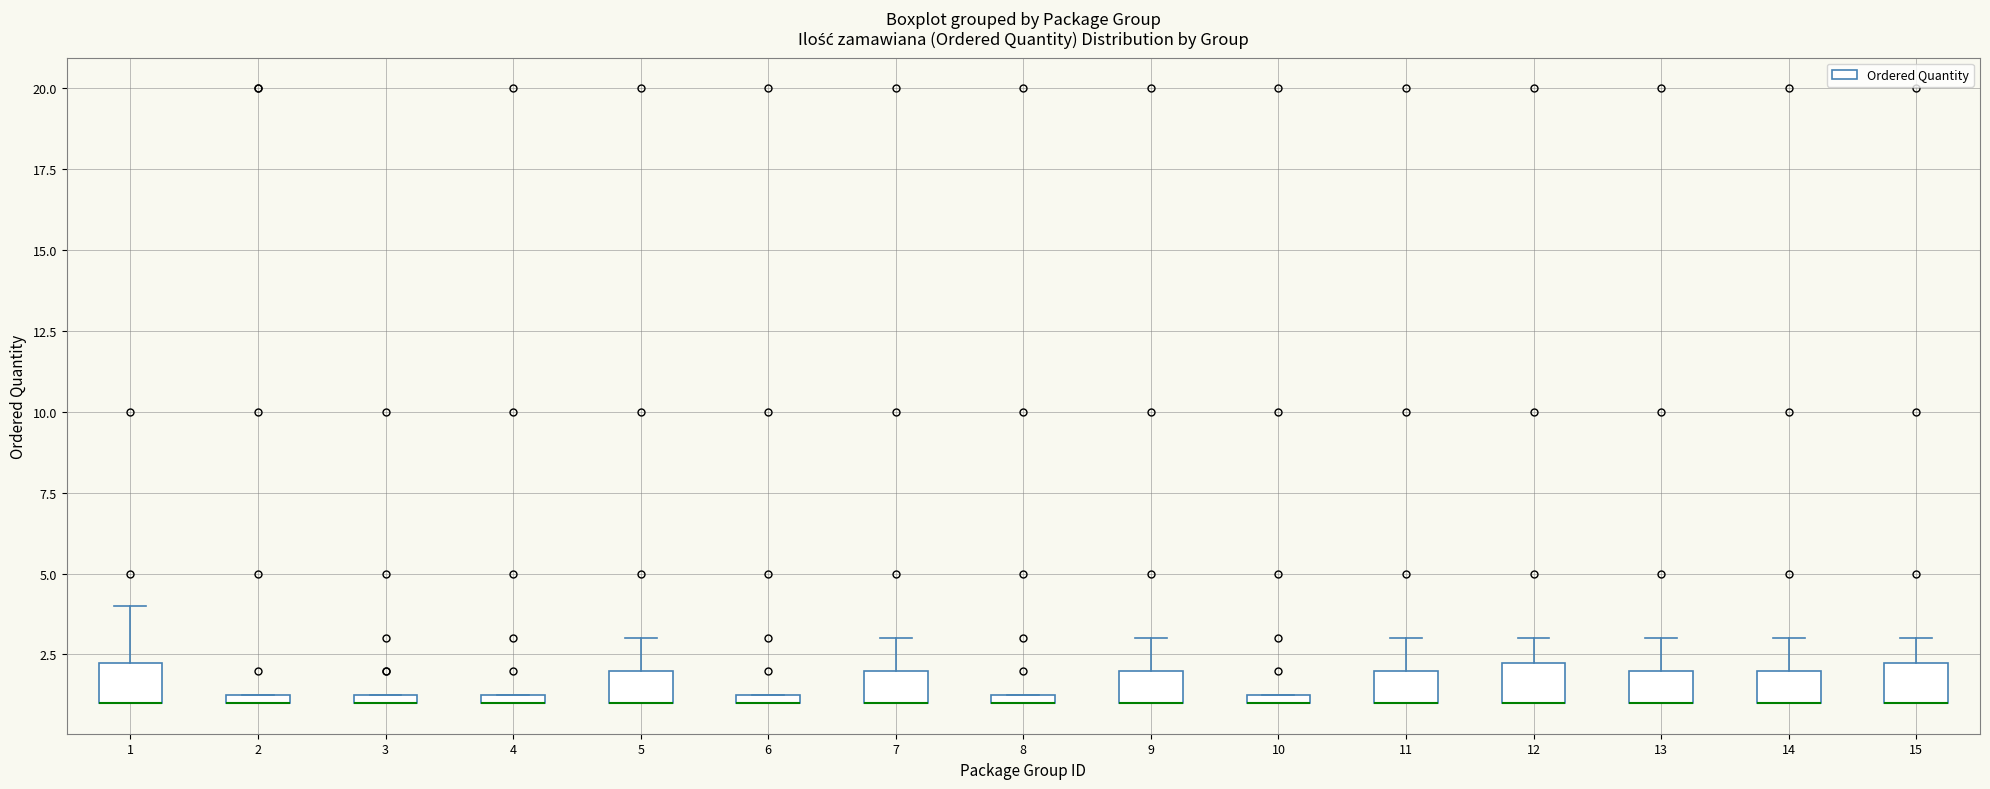

Where is the upper edge of the box at x = 2 on the y-axis? The values are not printed on the chart, so give them approximately, as read against the axis.

1.5